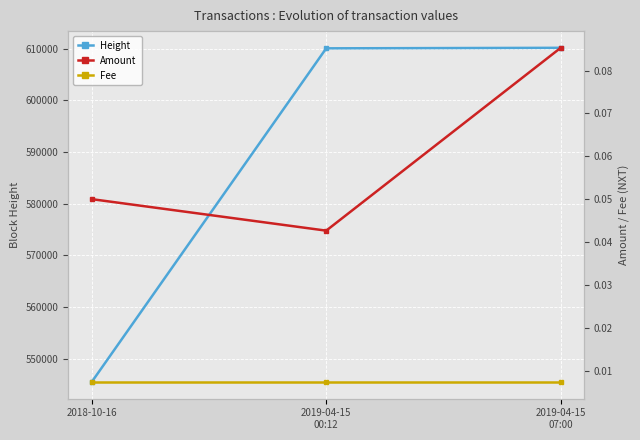

What is the value of the Amount point at the 3rd from the left?

0.1